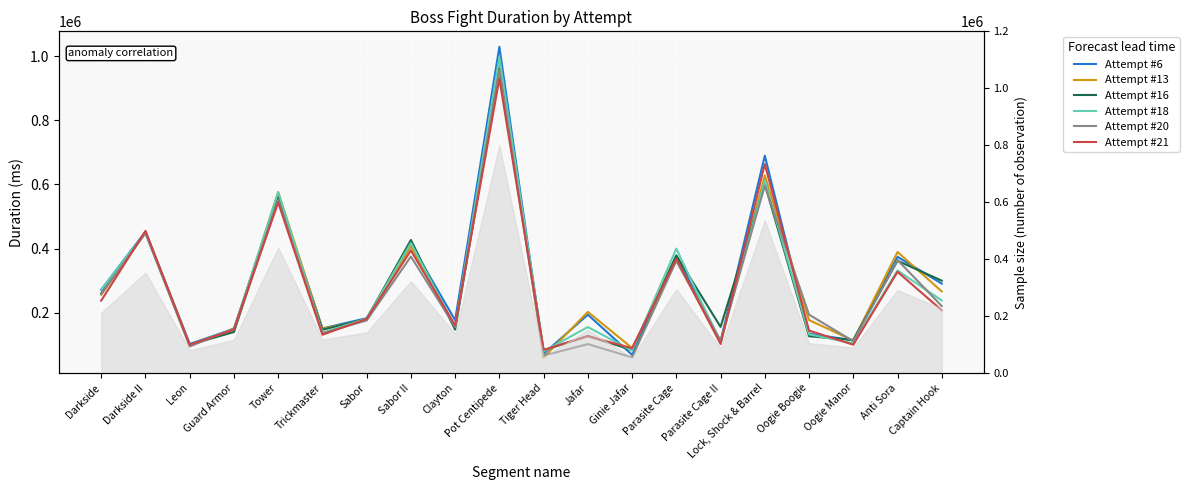

Does the chart display data point markers on the line(s)?

No